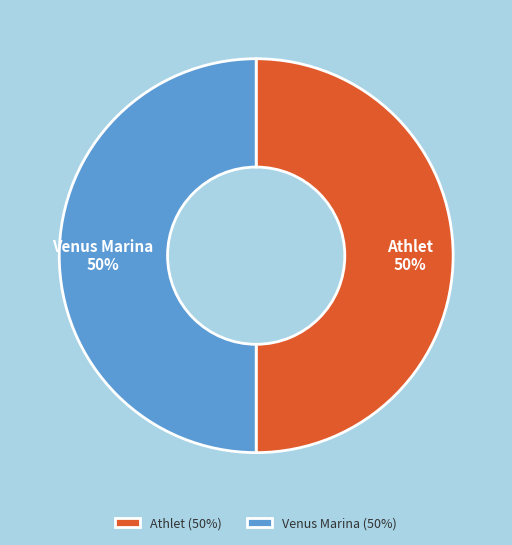

To the nearest percent, what is the average slice percentage?

50%